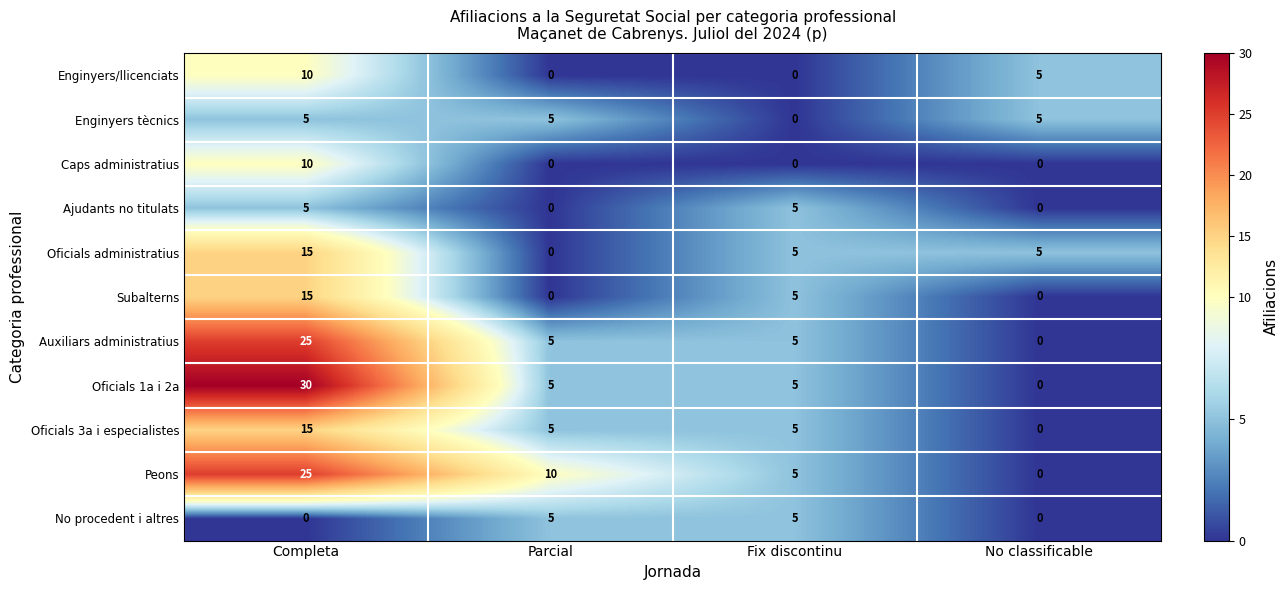

What is the maximum value for Oficials administratius?

15